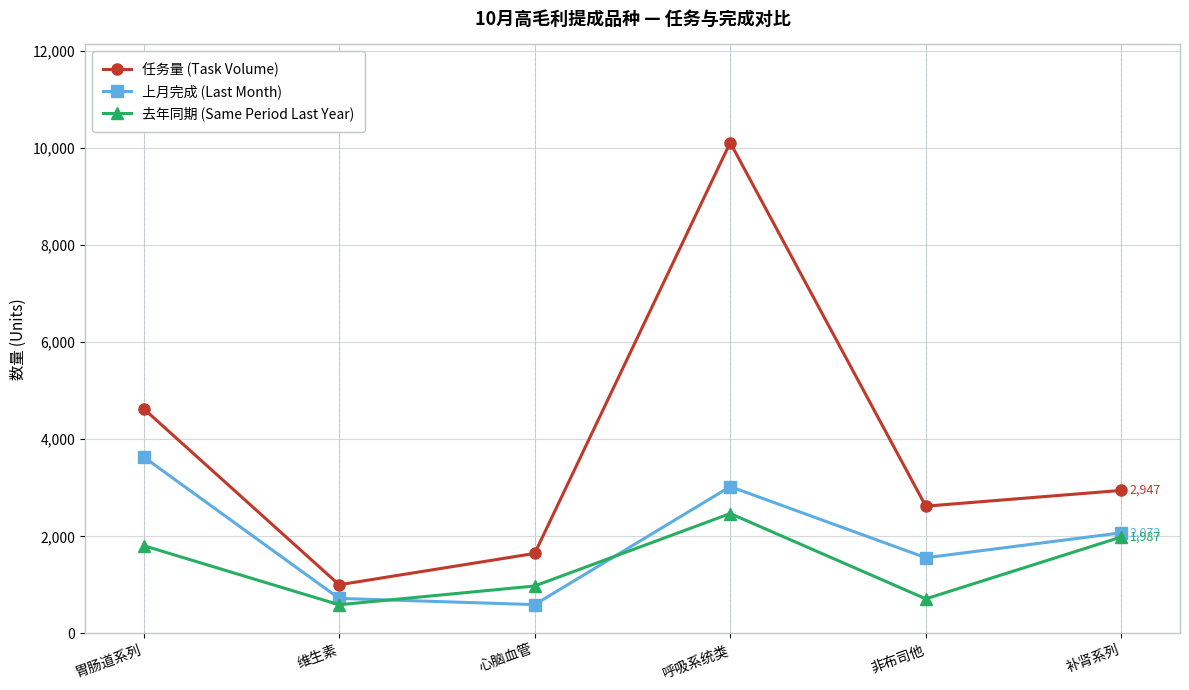

How many lines are shown in the chart?

3